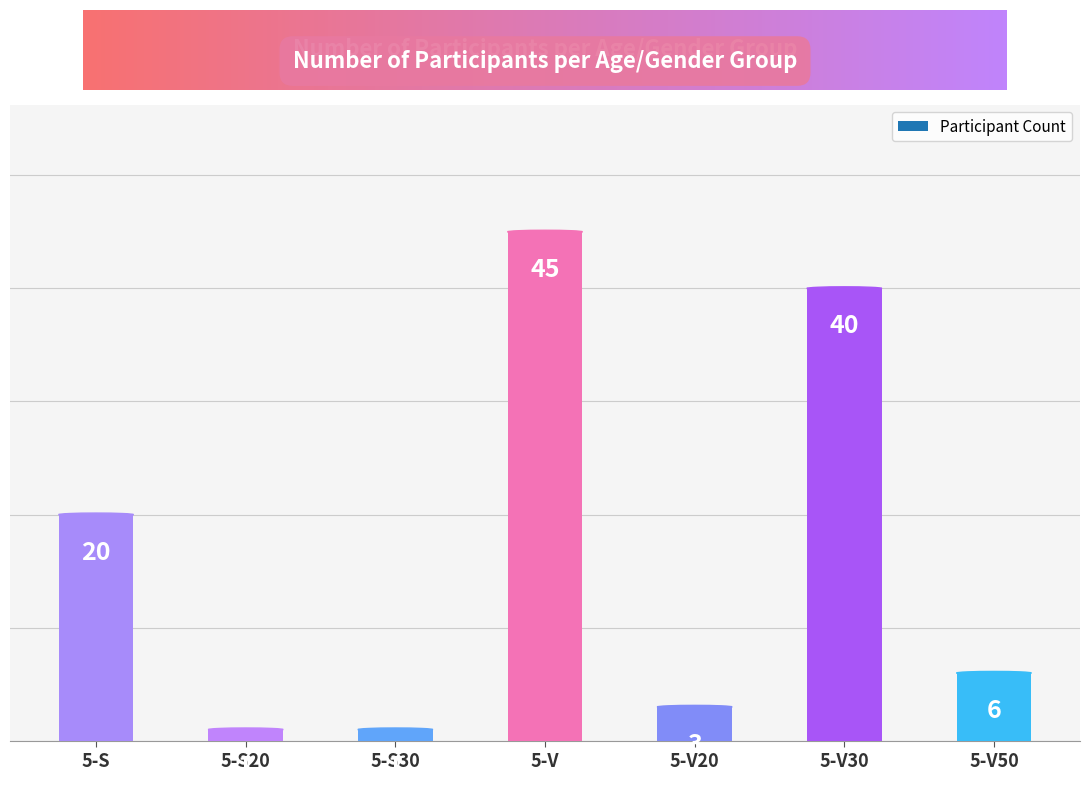

What is the minimum value shown in the chart?

1